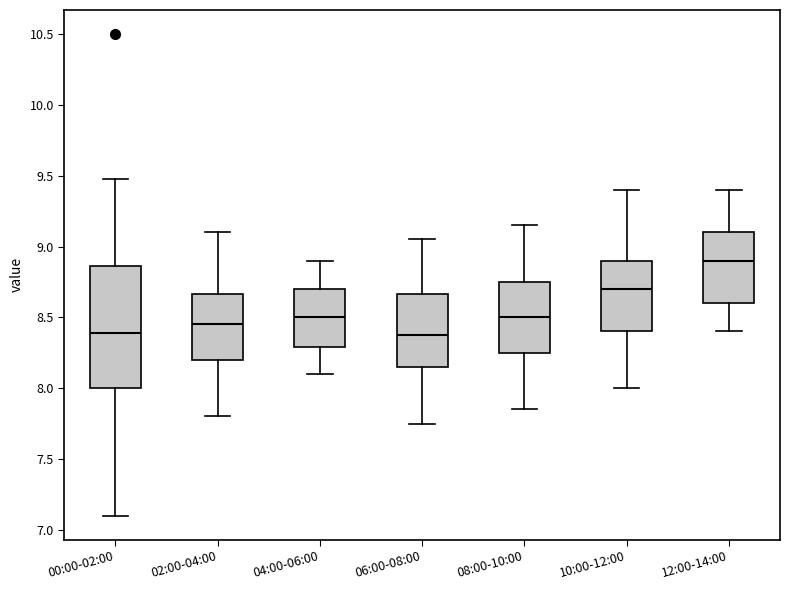

Comparing the boxes themselves (not the whiskers), which one is the tallest?

00:00-02:00